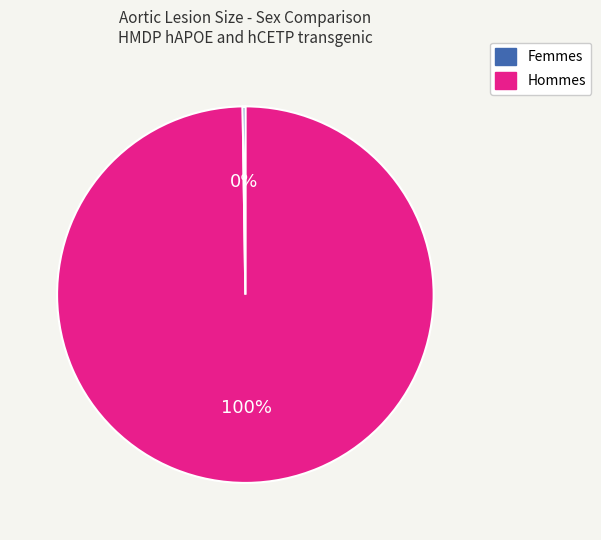

What is the largest slice in the pie chart?

Femmes